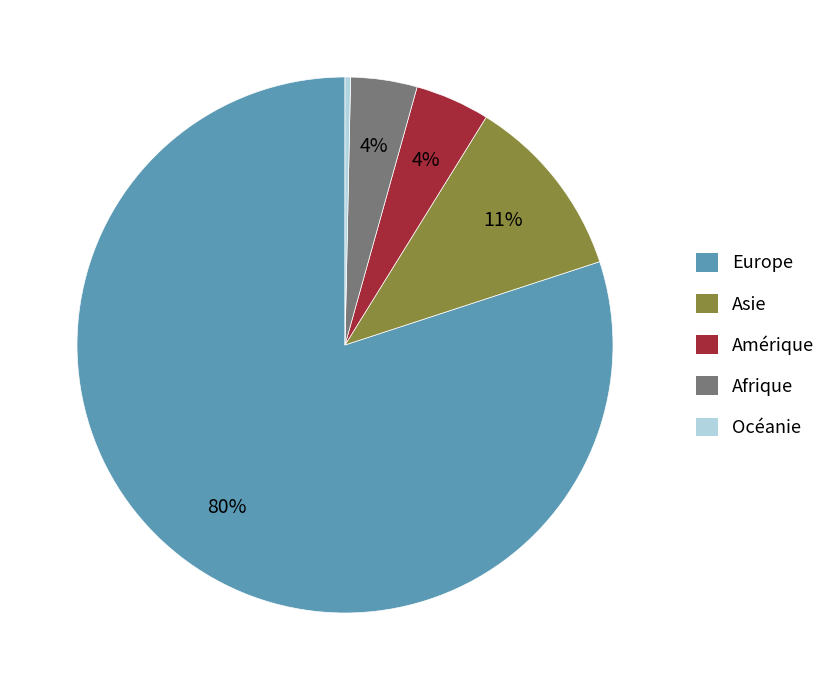

To the nearest percent, what portion does Amérique represent?

4%